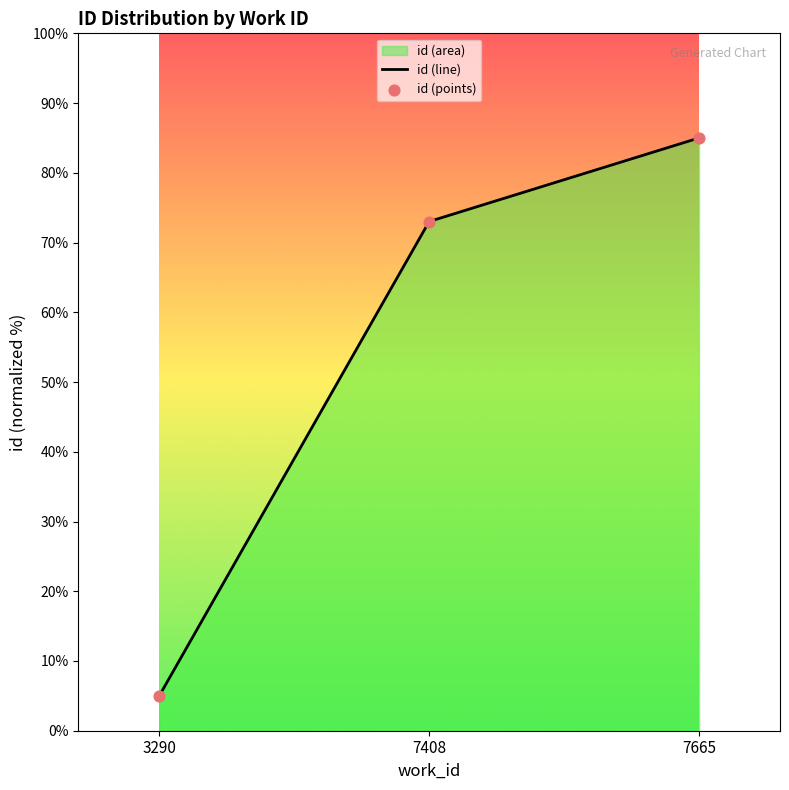

What is the sum of all values?

163.0